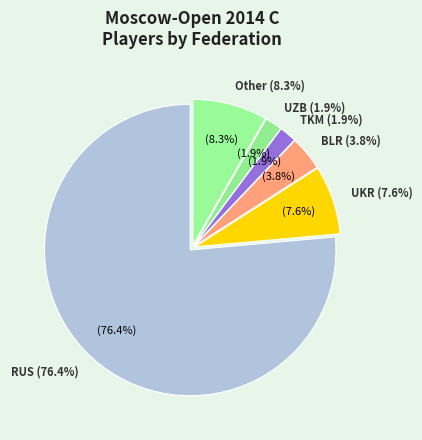

Count the number of slices in the pie.

6